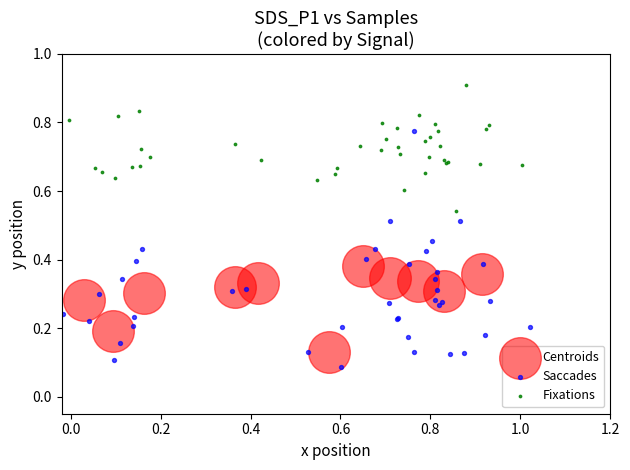

Which series contains the highest Y value?

Fixations